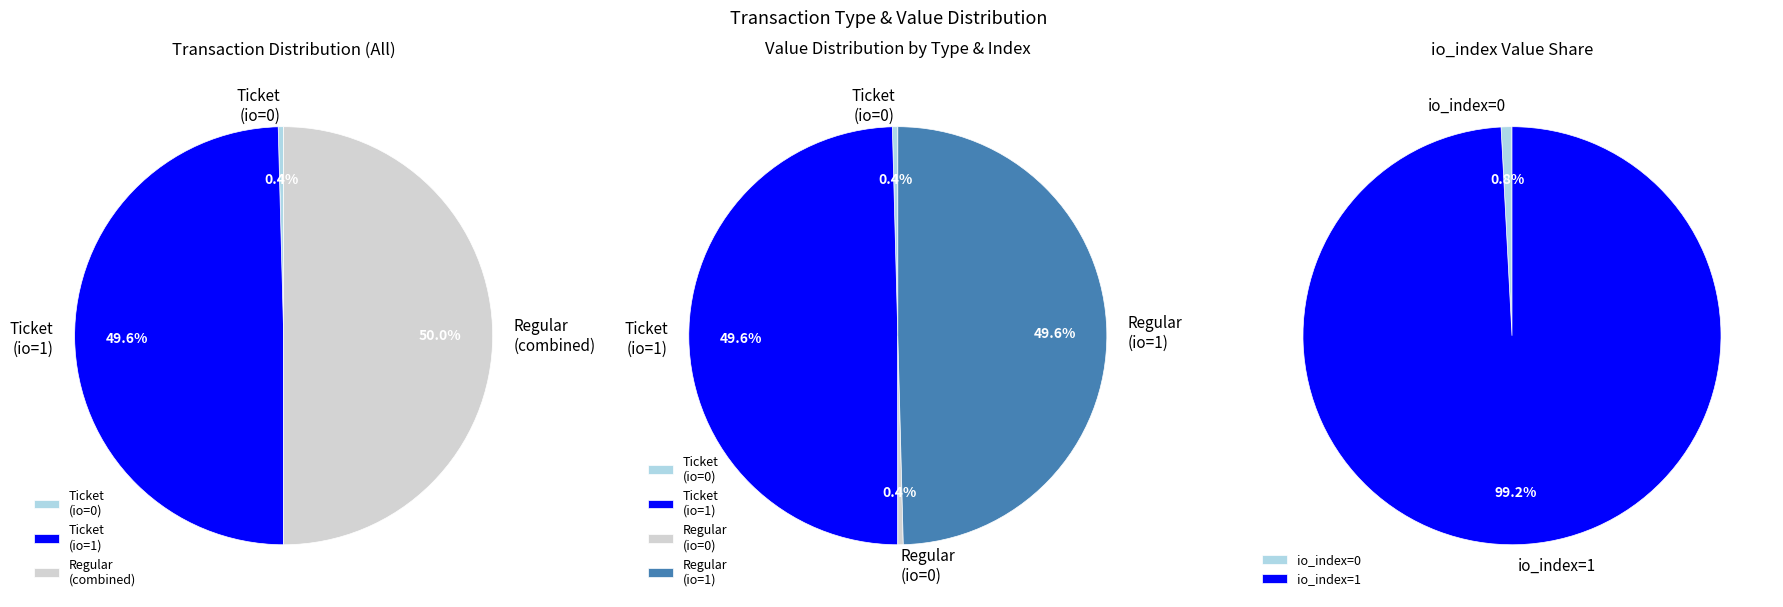

To the nearest percent, what is the average slice percentage?

50%